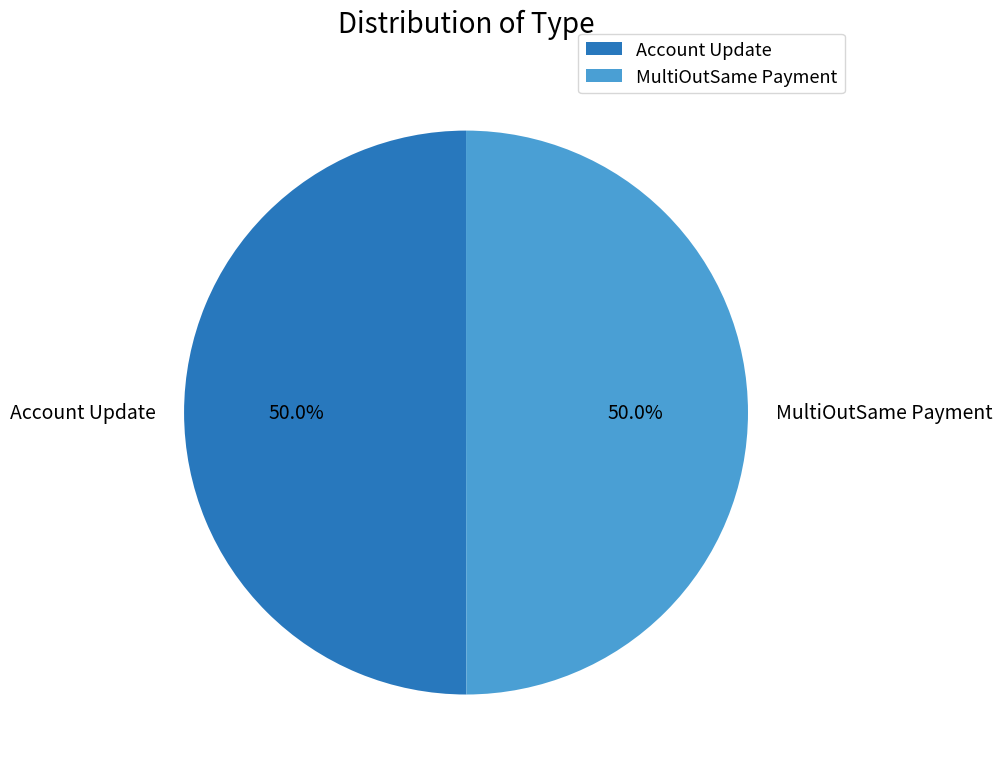

Count the number of slices in the pie.

2